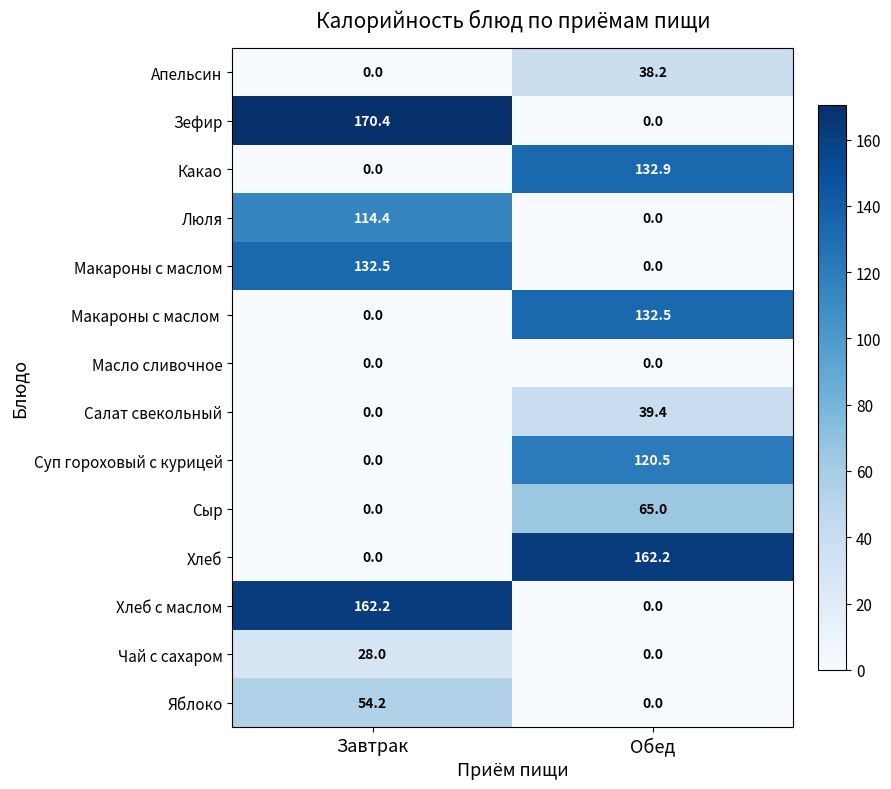

Rank the categories by Чай с сахаром value from lowest to highest.

Обед, Завтрак